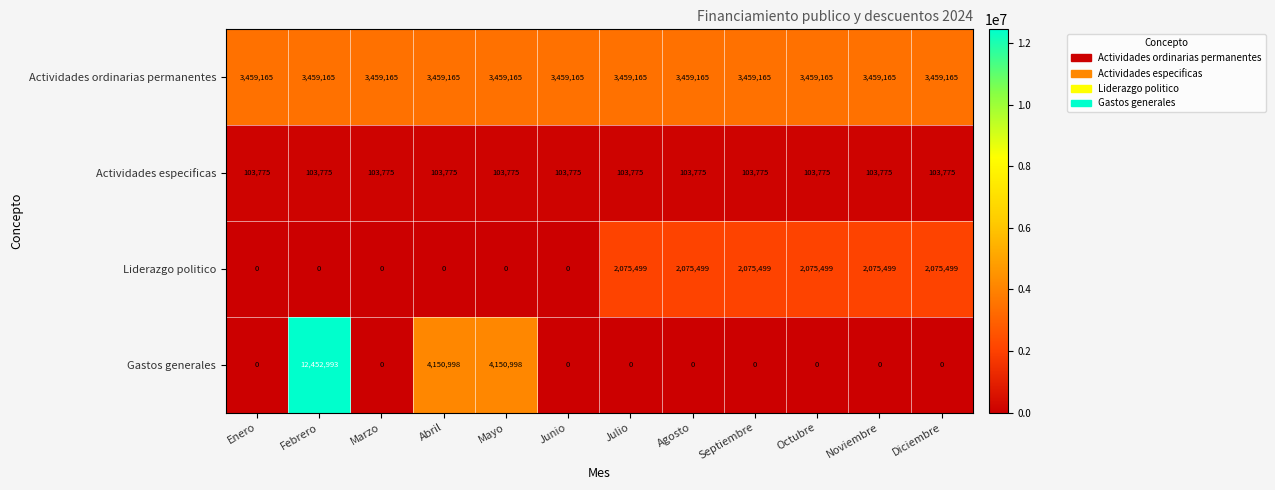

True or false: Gastos generales has a value of 7479908 at Diciembre.

False